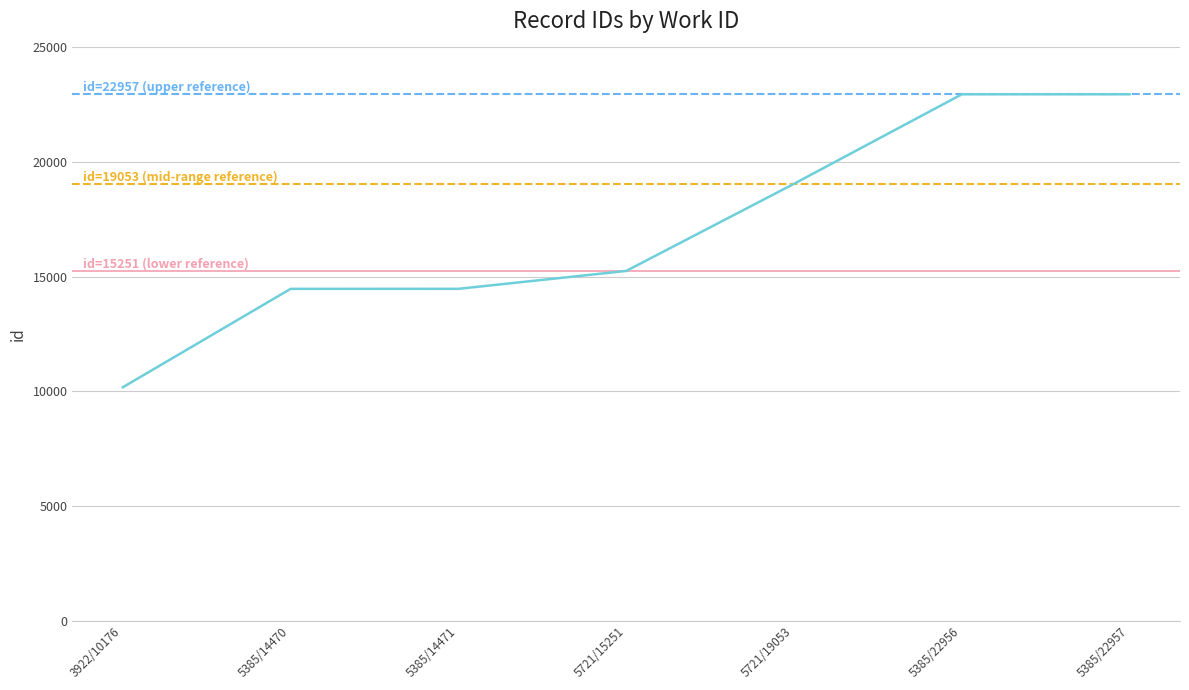

Which label corresponds to the largest value in the chart?

5385/22957